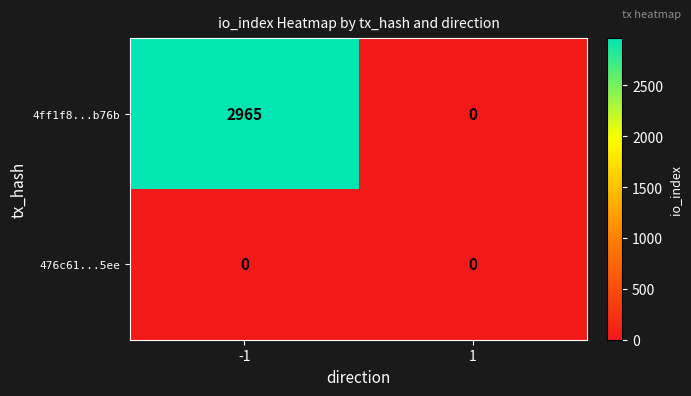

Which series has the largest total across all categories?

4ff1f8...b76b